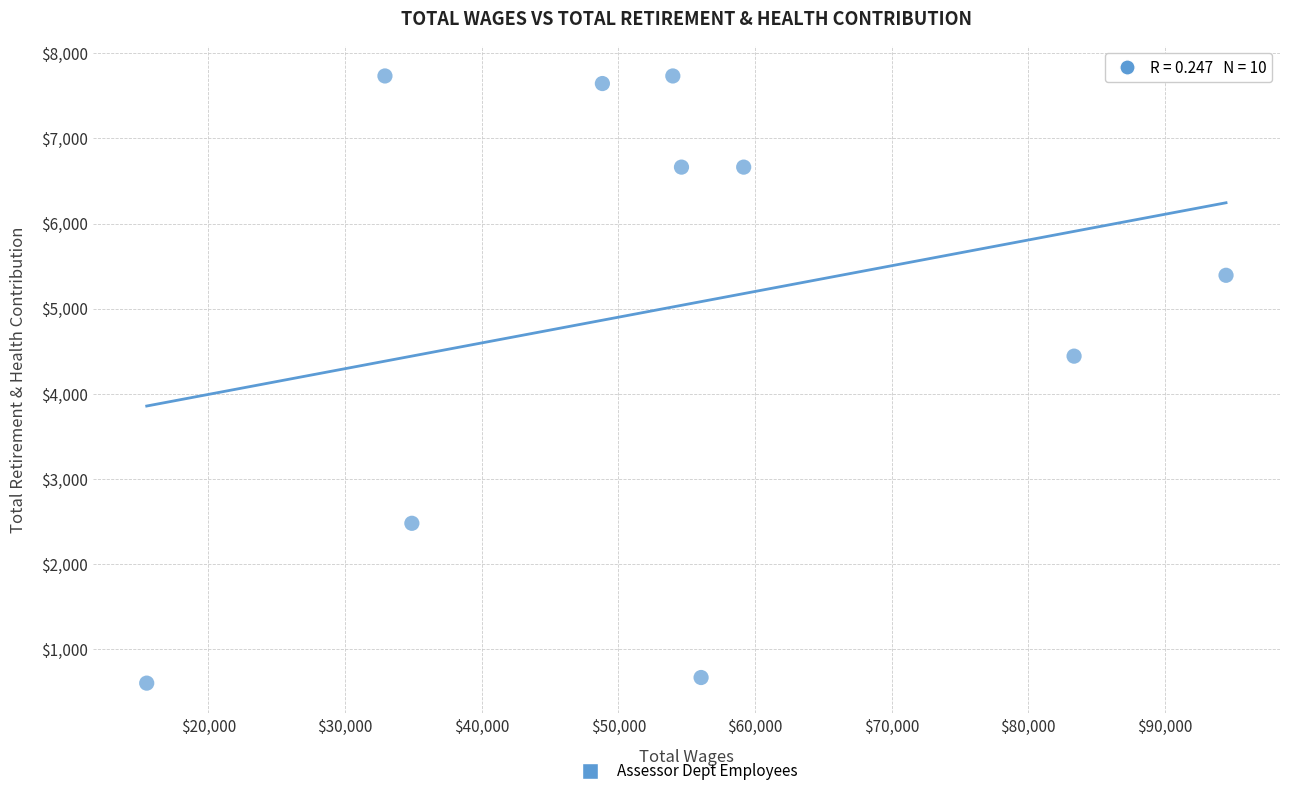

What Y value in the scatter plot is closest to 4167?

4442